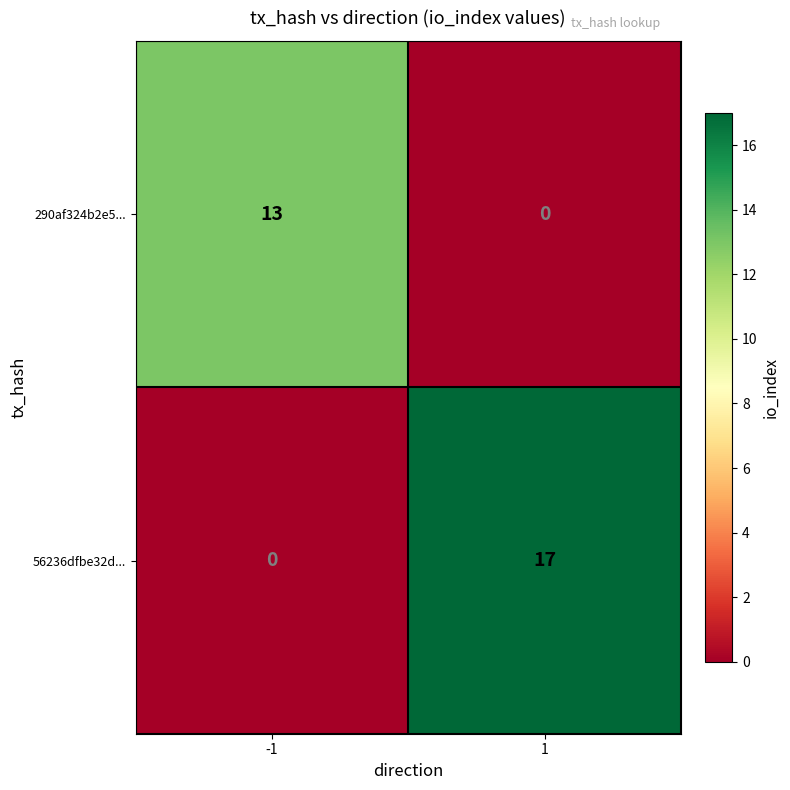

What is the sum of all 56236dfbe32d... values?

17